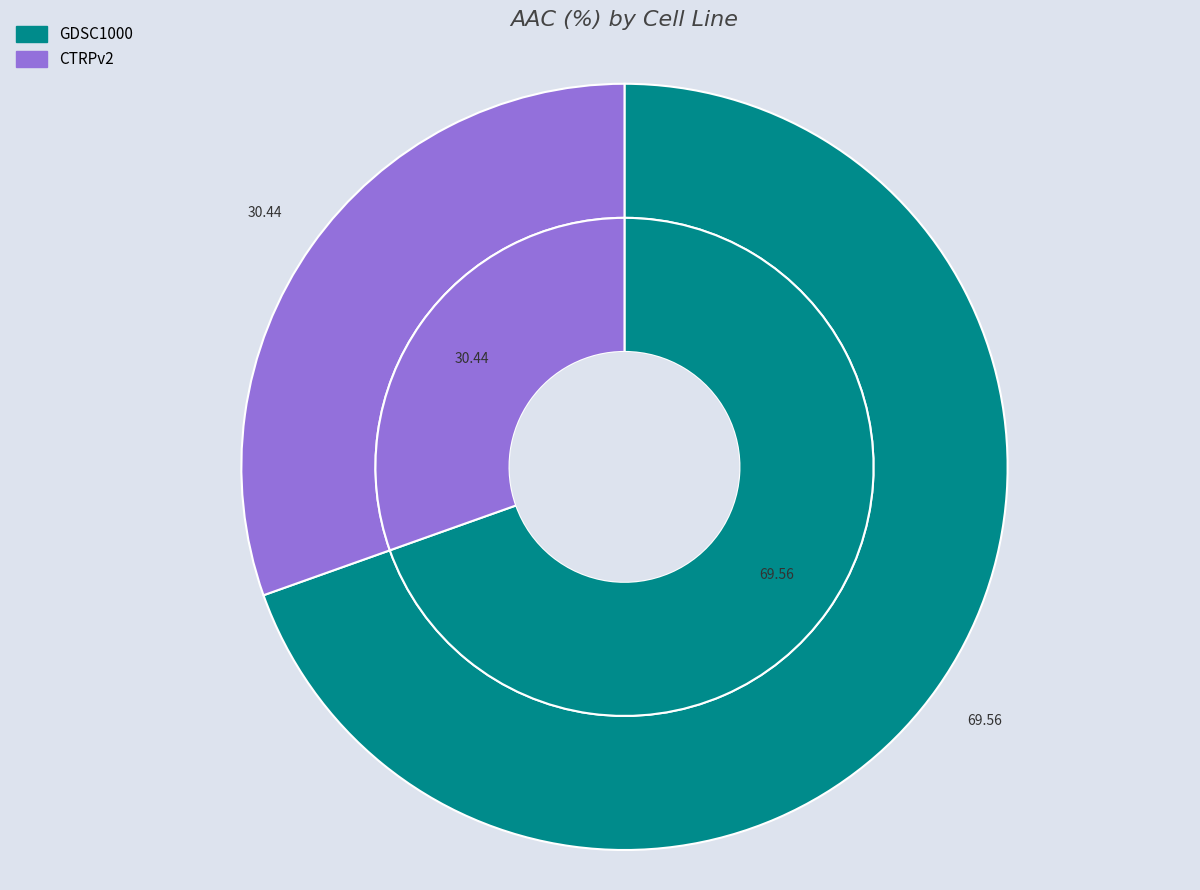

To the nearest percent, what is the difference between the GDSC1000 and CTRPv2 slice percentages?

39%